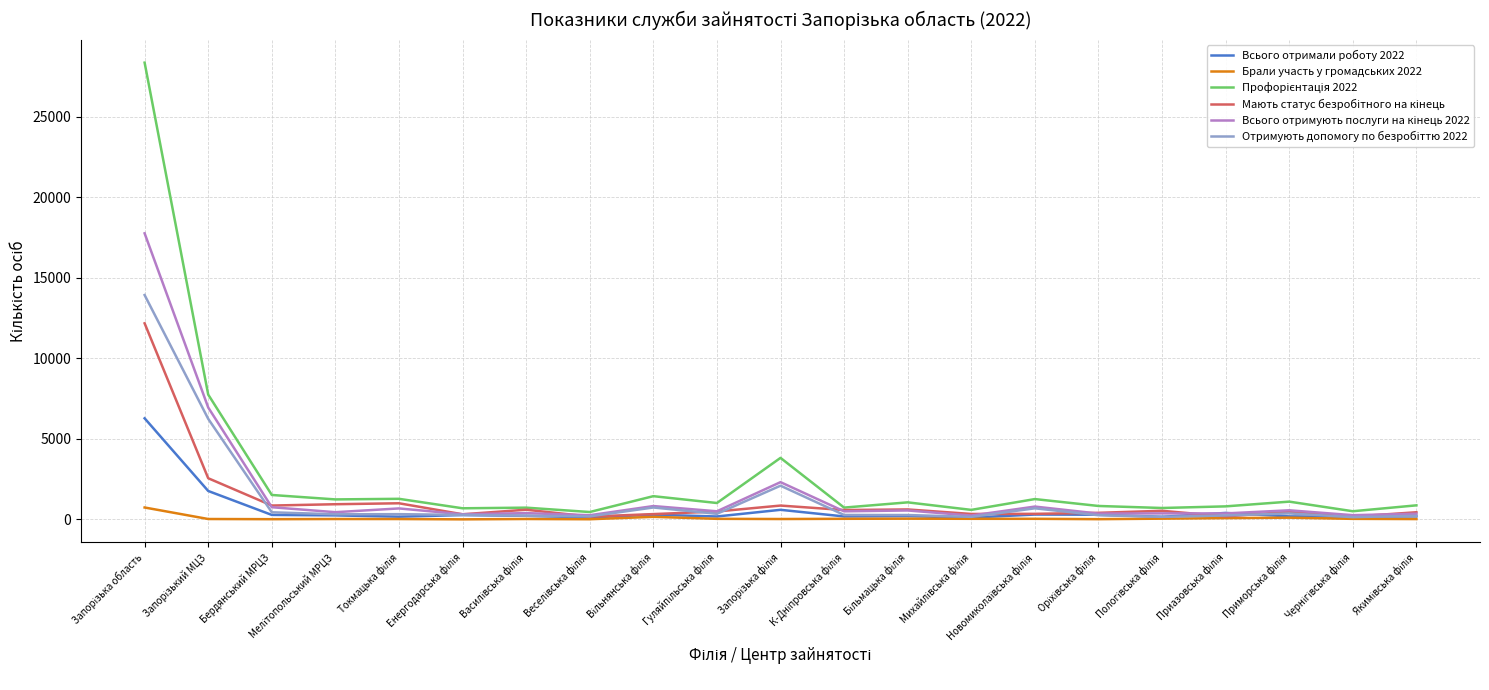

Is this an area chart (filled region under the line)?

No